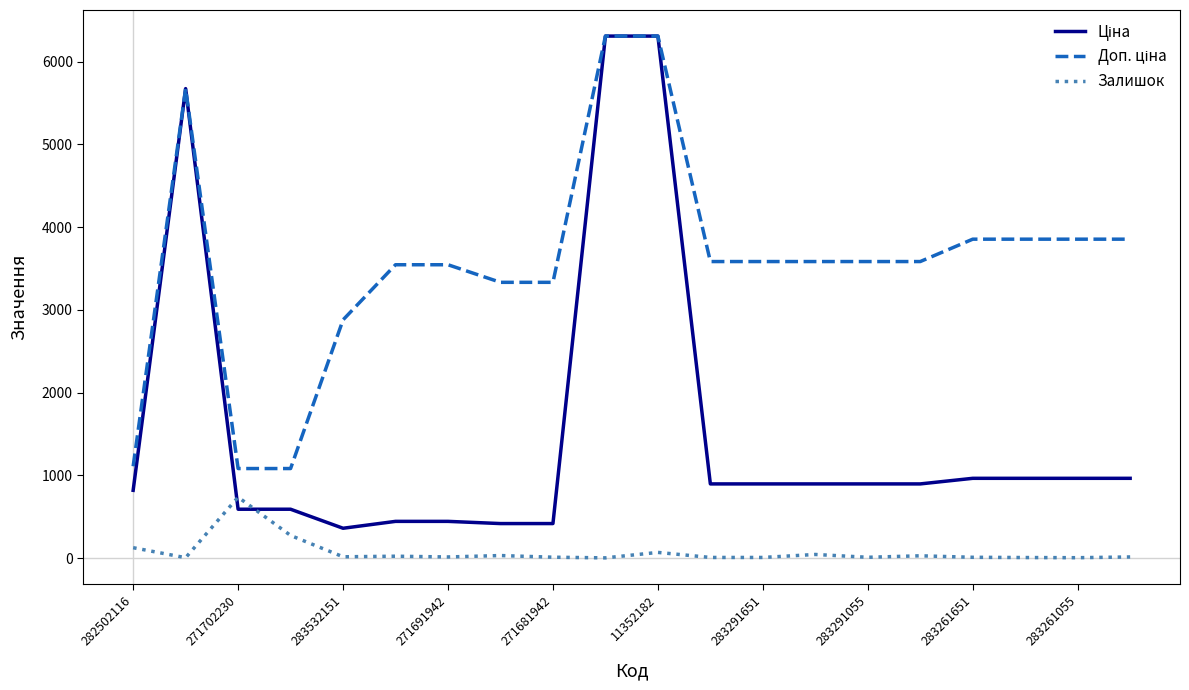

What is the maximum value shown in the chart?

6308.8